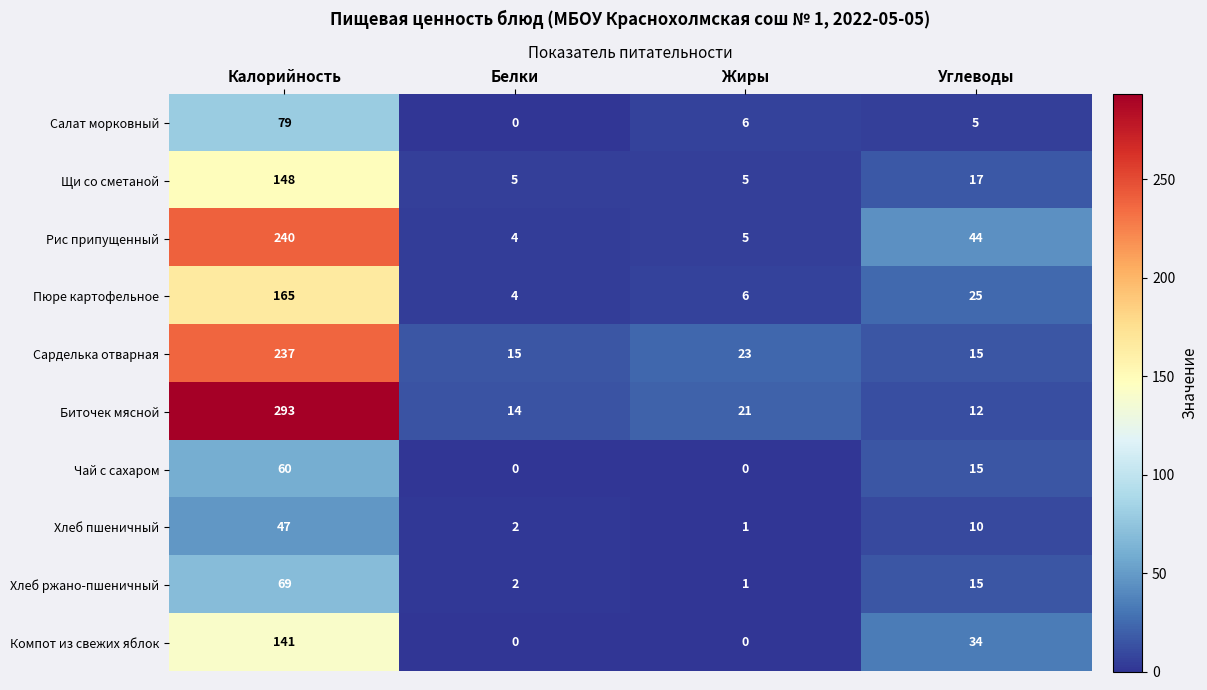

How many series are shown in this chart?

10